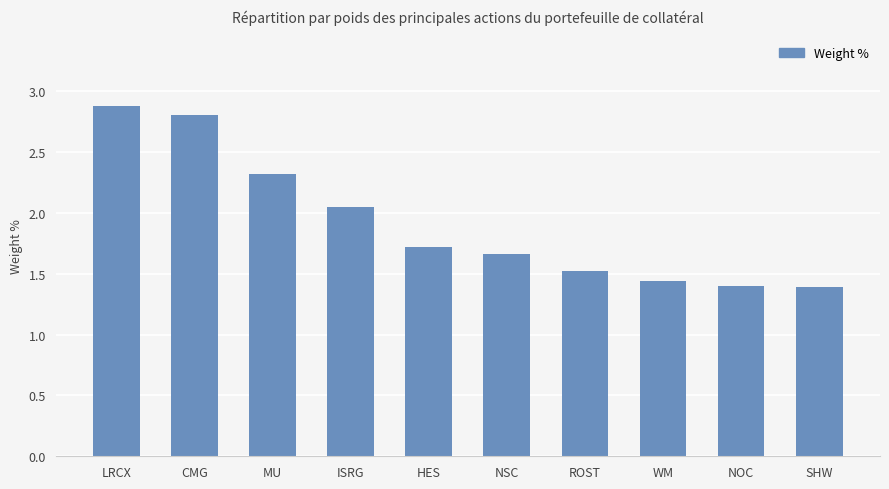

What is the difference between the maximum and minimum values?

1.5